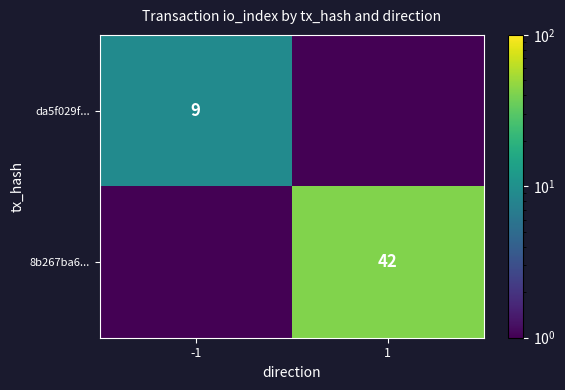

Is the value of da5f029f... at -1 greater than the value of 8b267ba6... at 1?

No